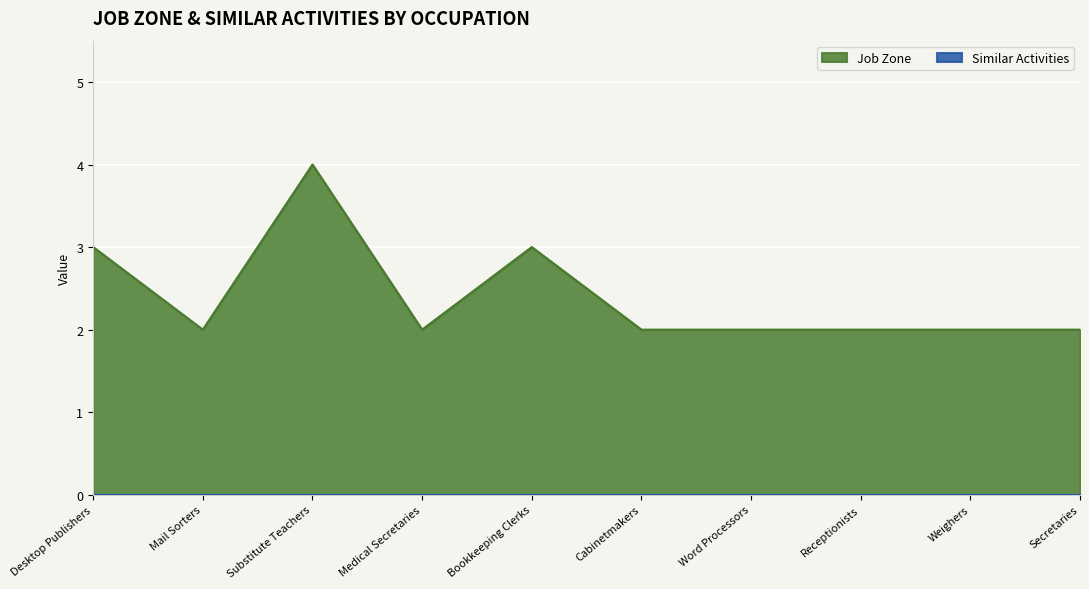

Rank the categories by value from highest to lowest.

Substitute Teachers, Desktop Publishers, Bookkeeping Clerks, Mail Sorters, Medical Secretaries, Cabinetmakers, Word Processors, Receptionists, Weighers, Secretaries